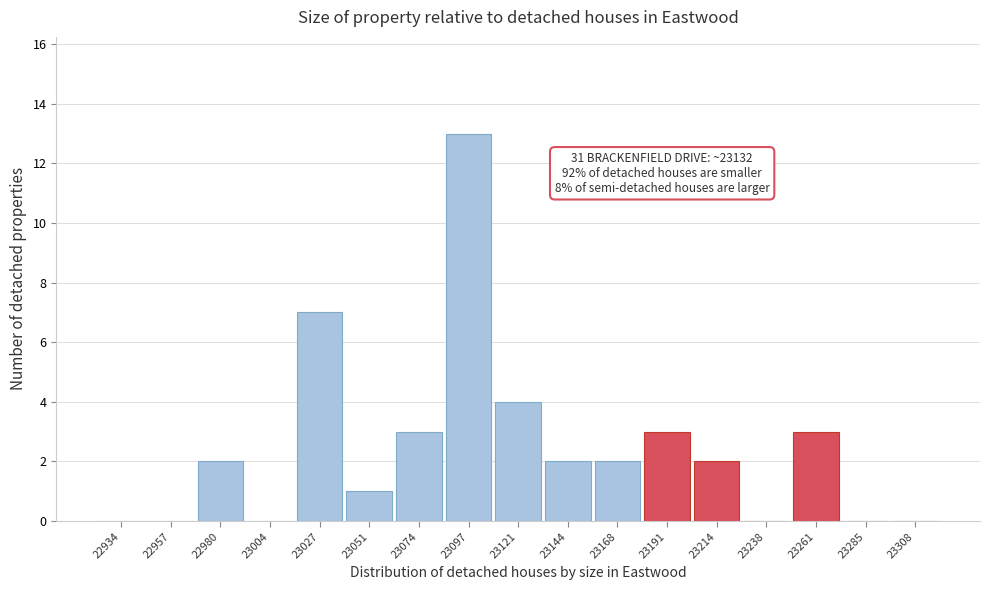

Reading left to right, transcribe all the data shown in this chart.

22934=0	22957=0	22980=2	23004=0	23027=7	23051=1	23074=3	23097=13	23121=4	23144=2	23168=2	23191=3	23214=2	23238=0	23261=3	23285=0	23308=0